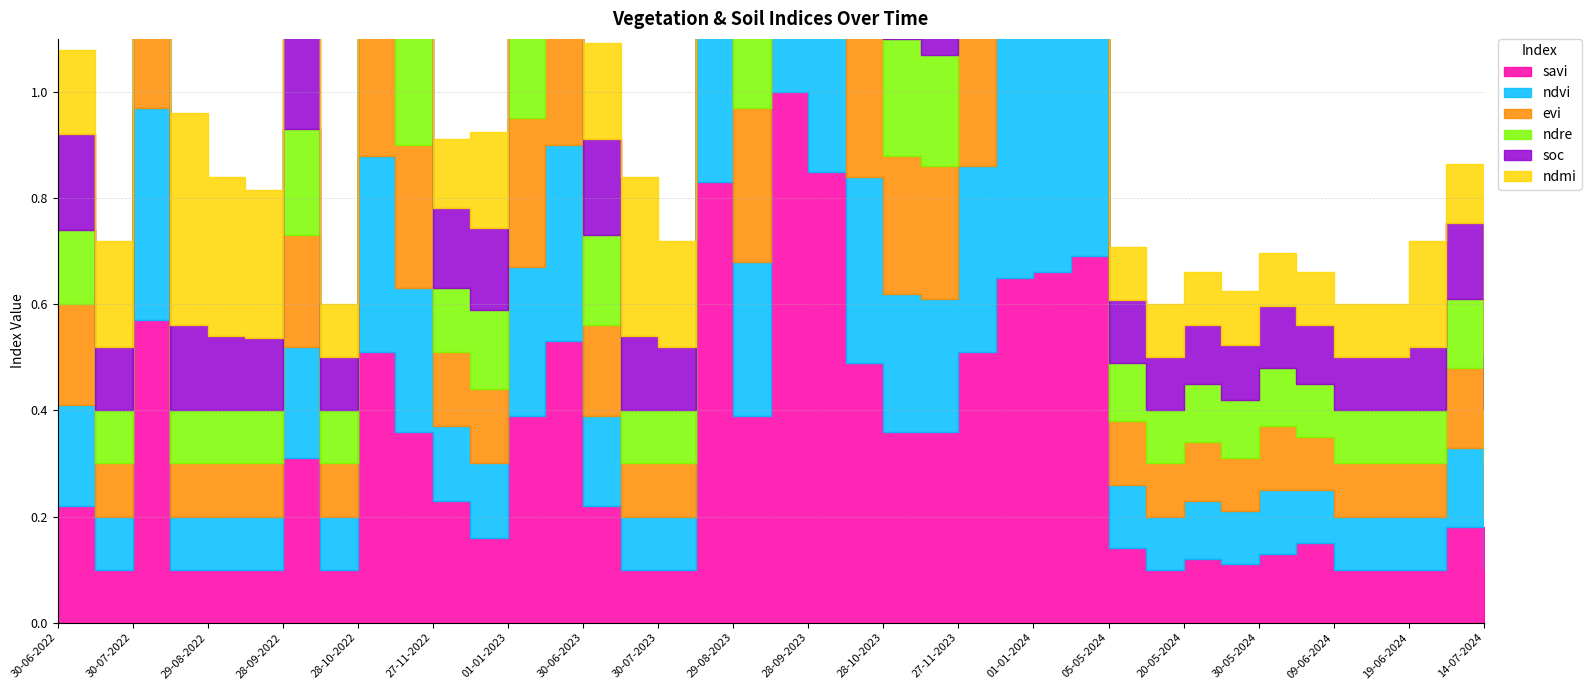

Is the value of savi at 28-10-2022 greater than the value of ndmi at 25-05-2024?

Yes